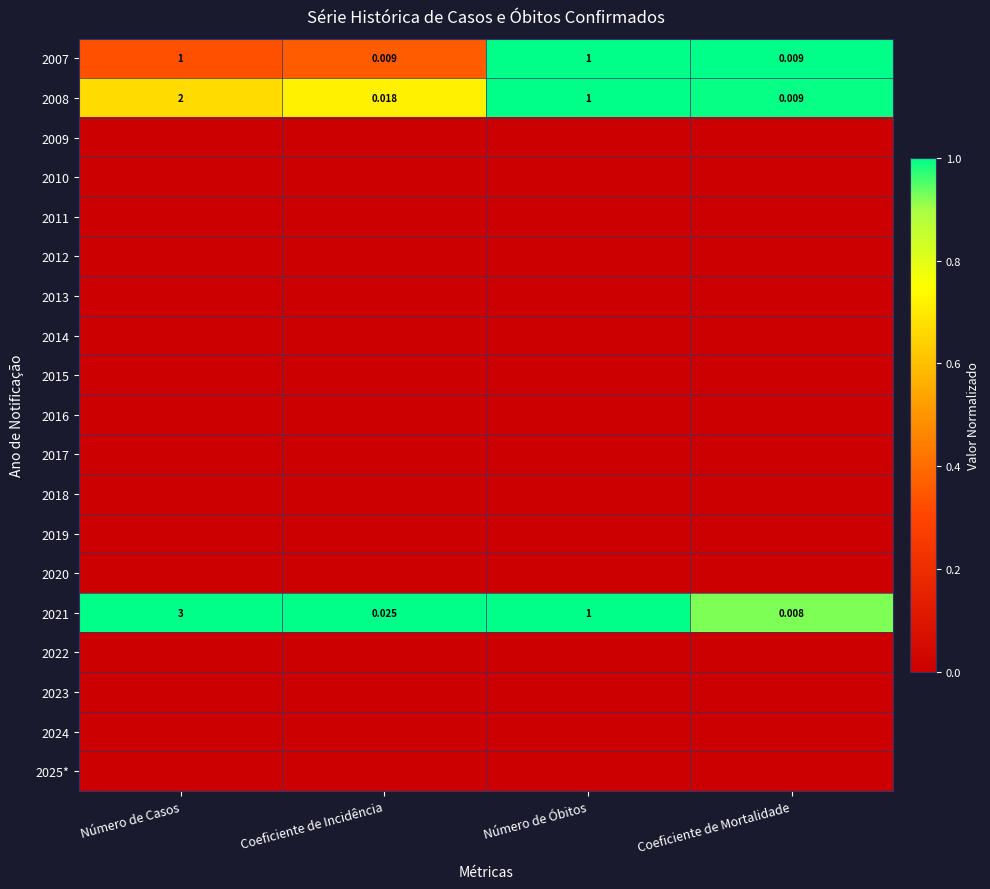

List the labels in order of 2008 value, smallest first.

Coeficiente de Mortalidade, Coeficiente de Incidência, Número de Óbitos, Número de Casos